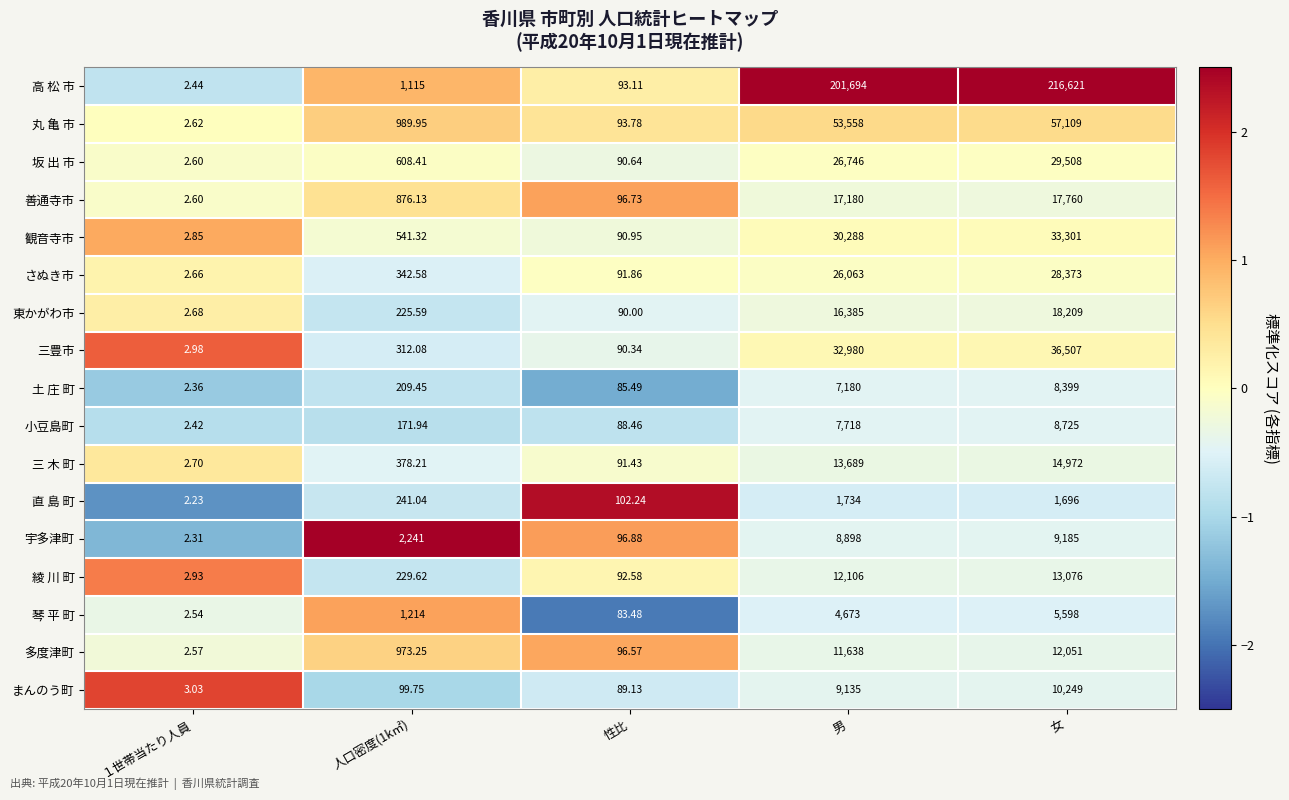

What is the spread (max minus min) of values at 性比?

18.8